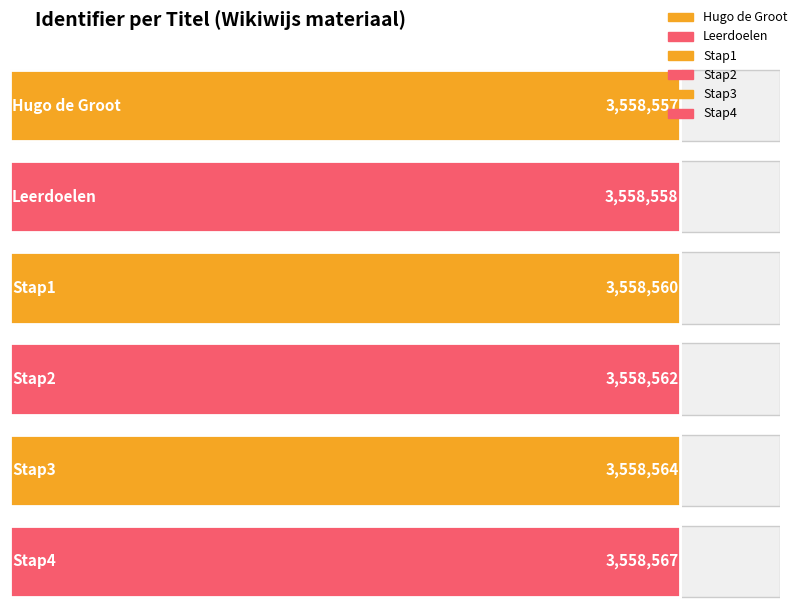

Count the values in the range 3558558 to 3558564.

4